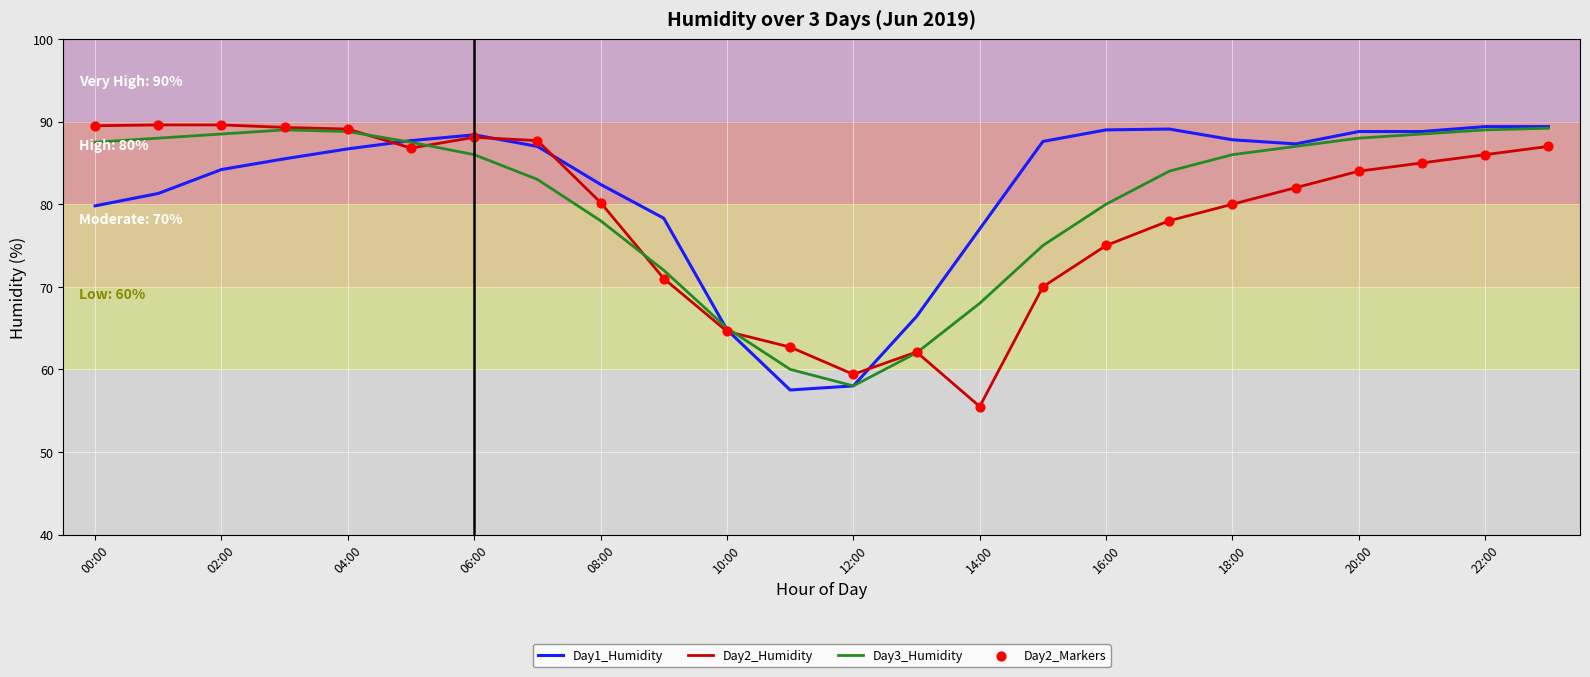

What is the minimum value for Day1_Humidity?

57.5